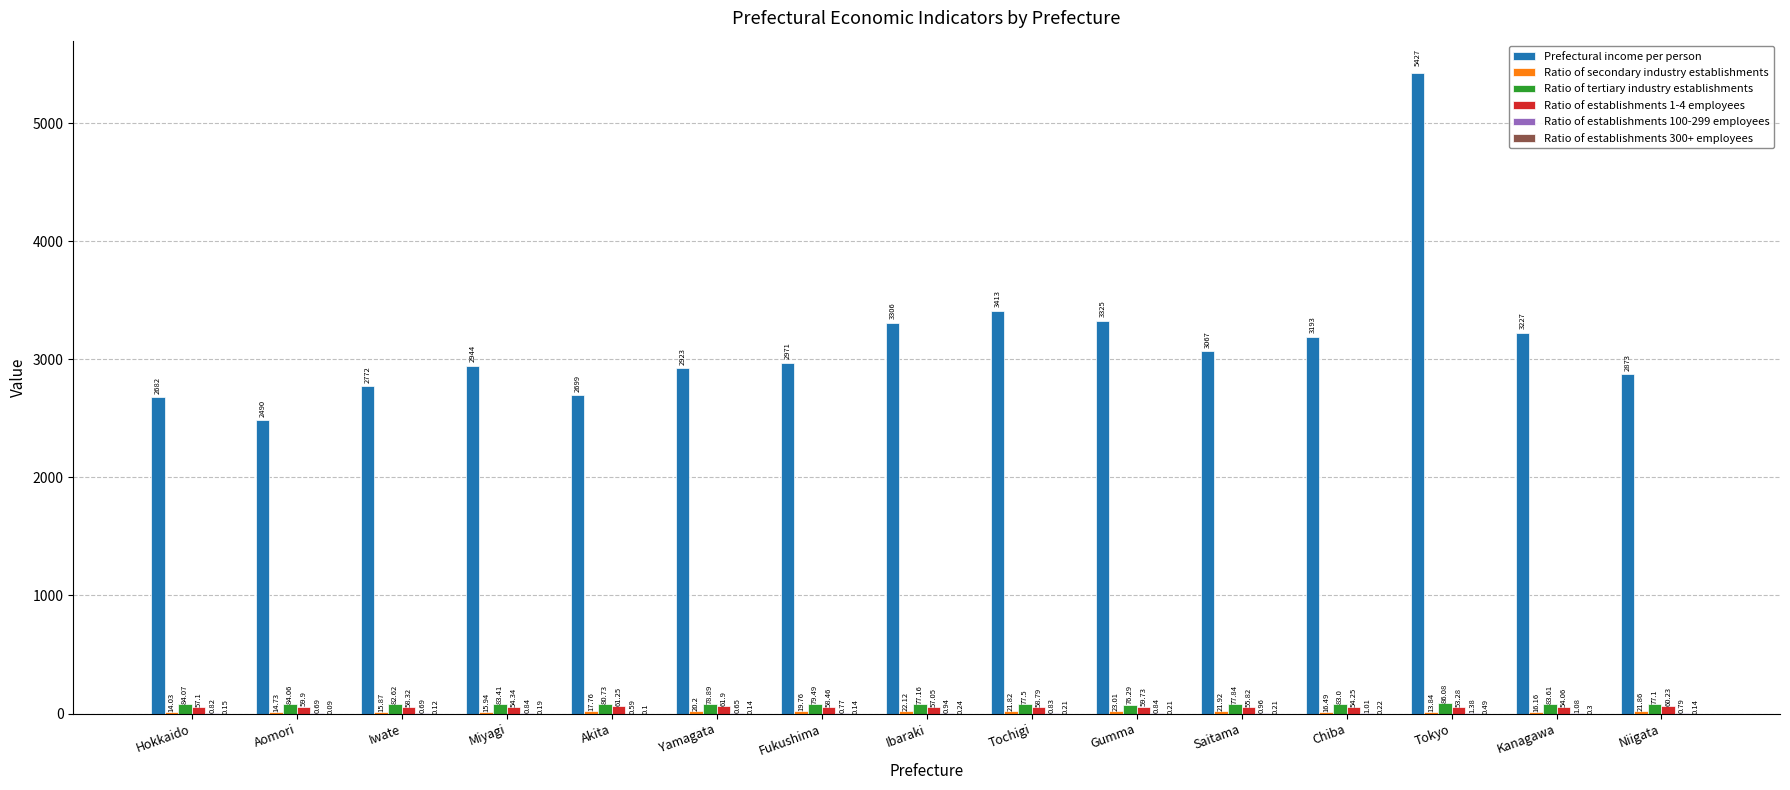

At which category is the sum across all series the highest?

Tokyo